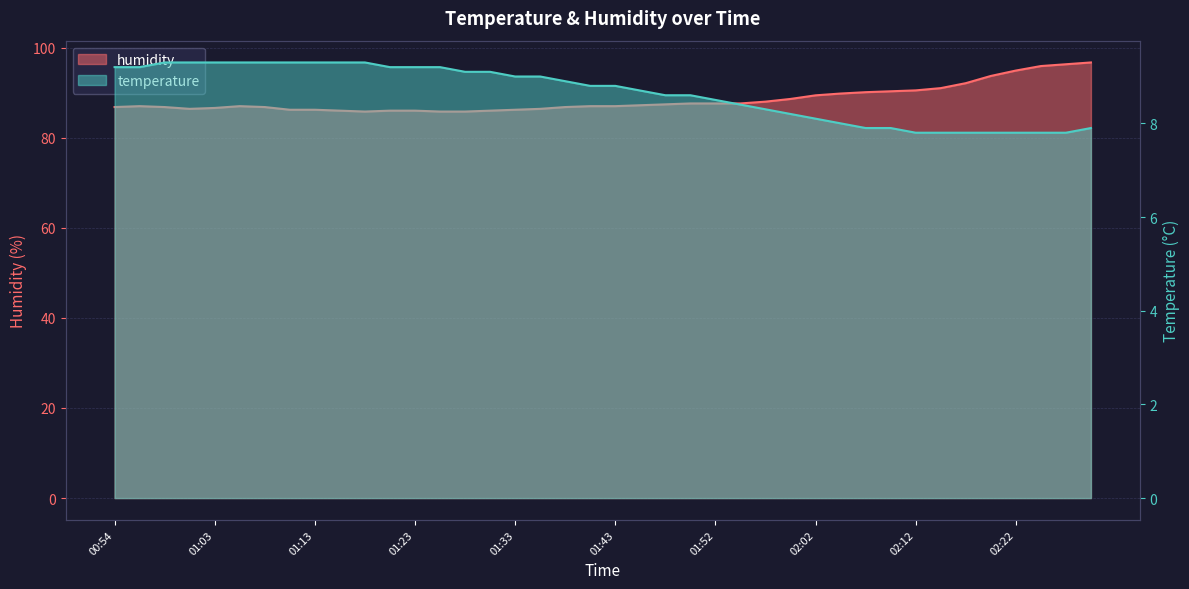

List the series in order of their peak value, highest first.

humidity, temperature